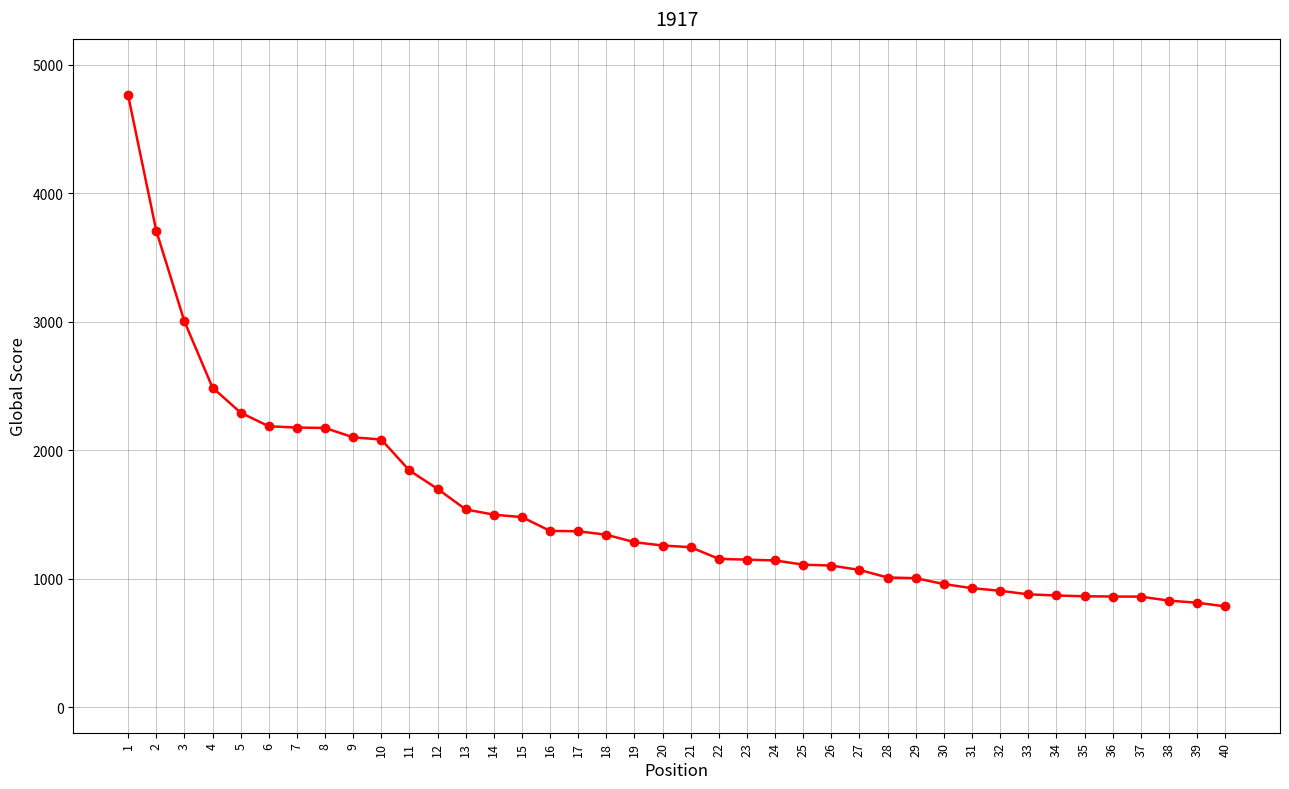

At which label does the data first exceed 1257?

1